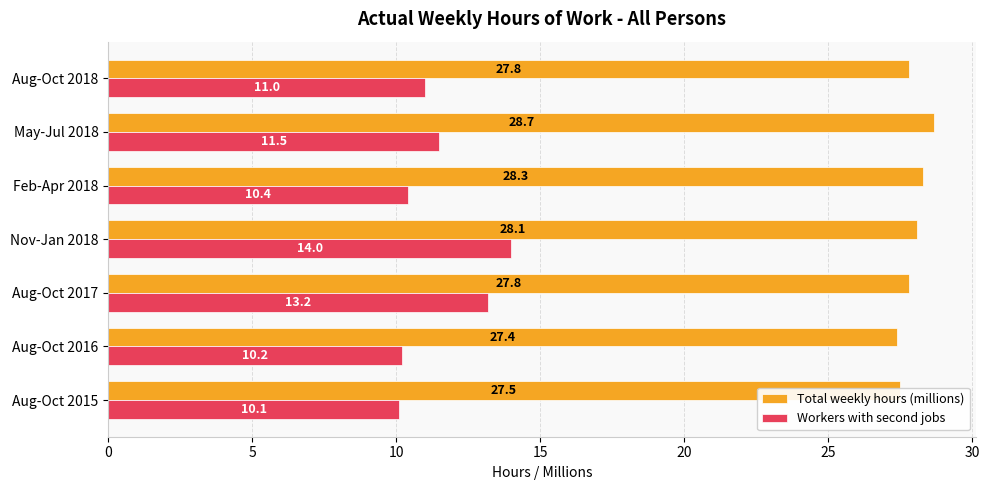

At which label is Total weekly hours (millions) closest to 28?

Nov-Jan 2018